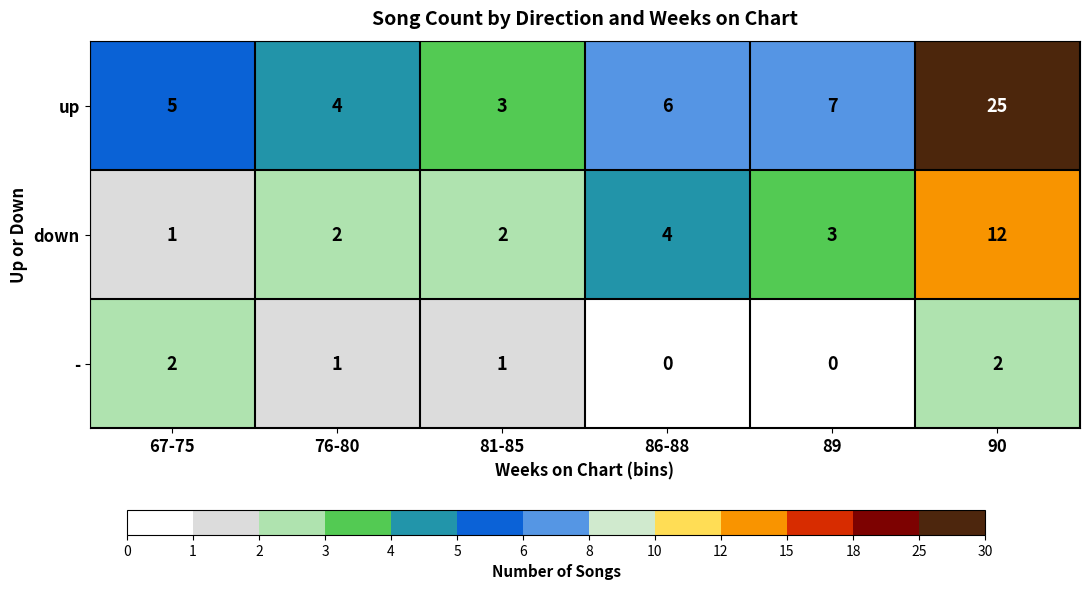

At 76-80, list the series in order from smallest to largest.

-, down, up